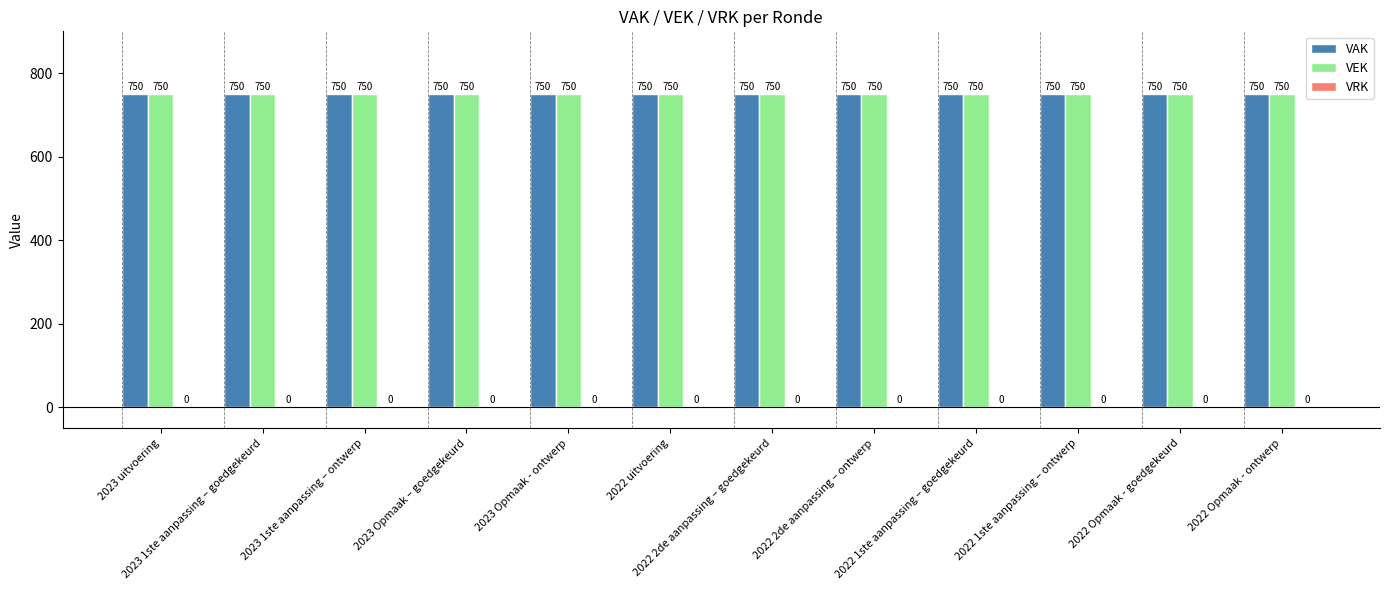

Rank the series by their maximum value, from highest to lowest.

VAK, VEK, VRK